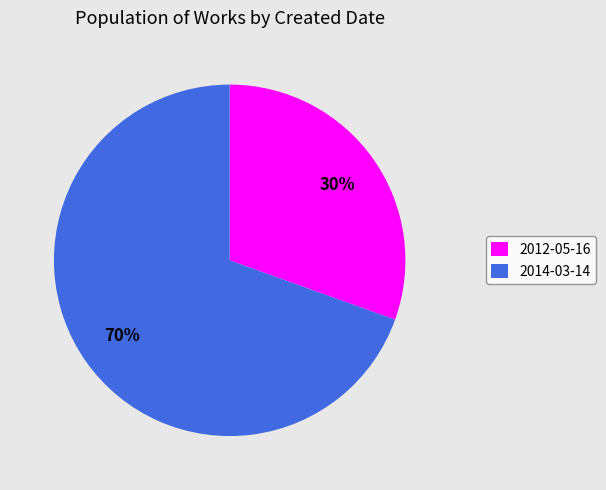

To the nearest percent, what percentage of the pie is 2014-03-14?

70%